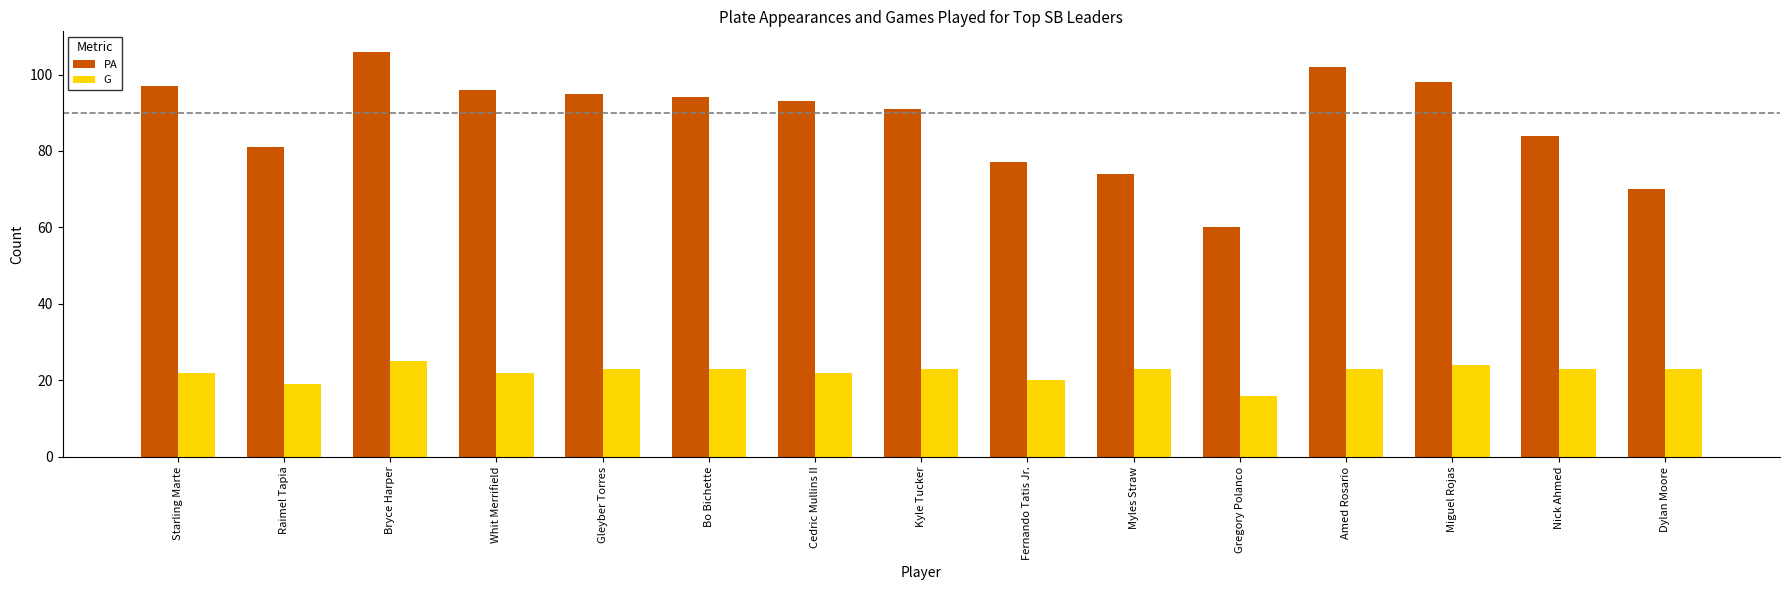

What is the difference between the maximum and second lowest values in the G series?

6